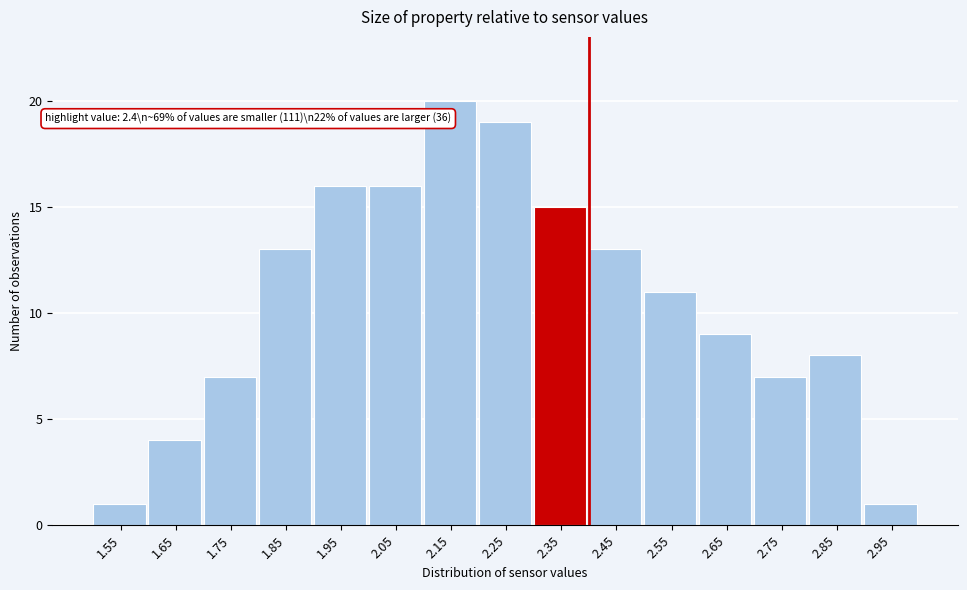

Which range on the x-axis has the tallest bar?

2.1 to 2.2